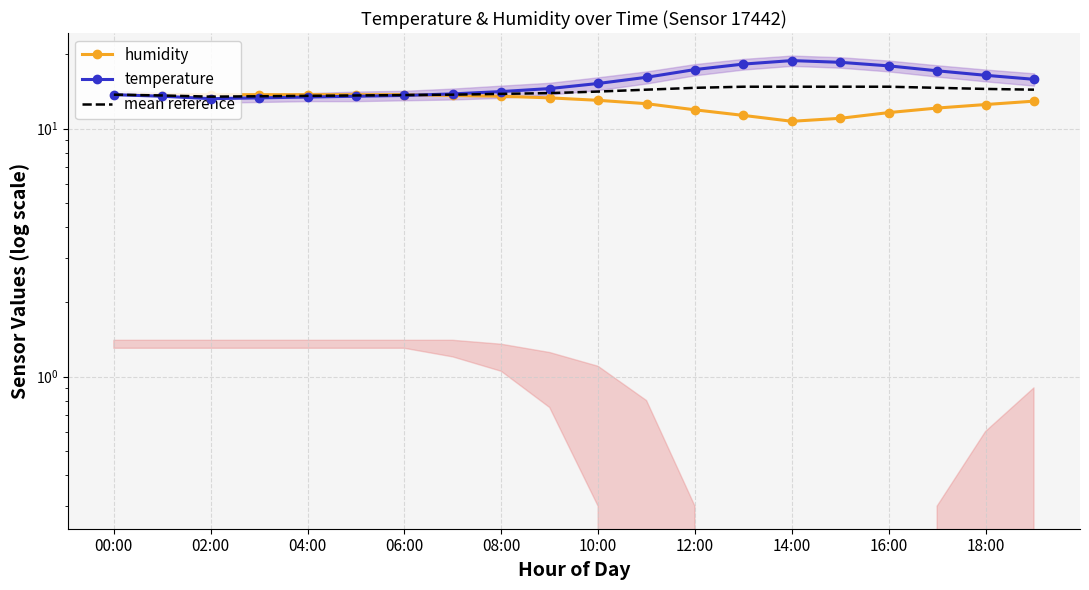

What is the approximate value of temperature at 11?

16.1